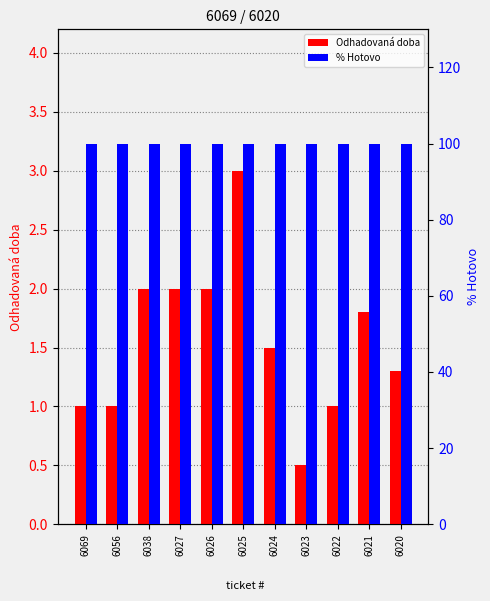

At which category does the chart reach its peak across all series?

6069